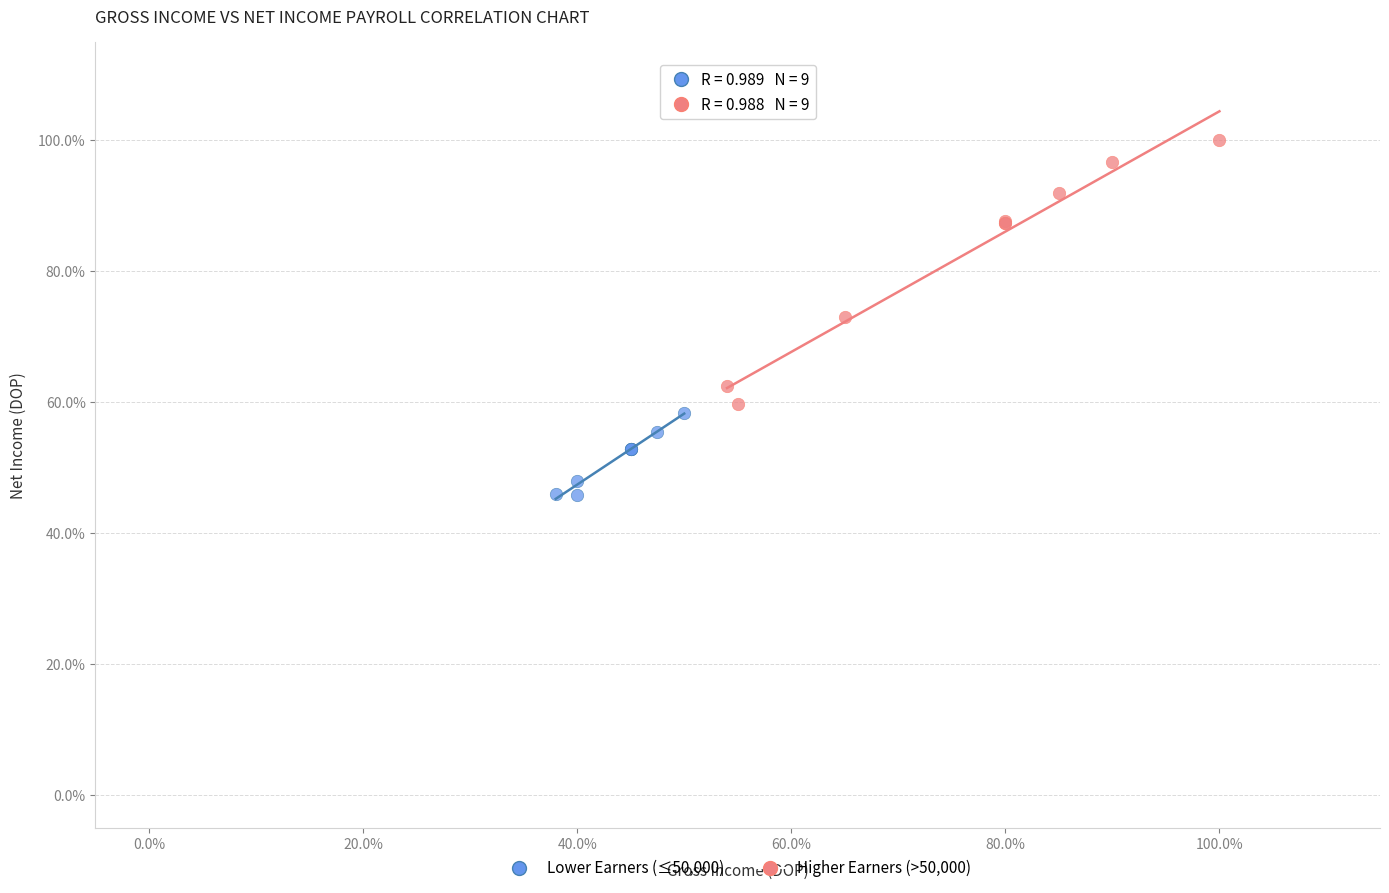

What are all the series names shown in the legend?

Lower Earners (≤50,000), Higher Earners (>50,000)